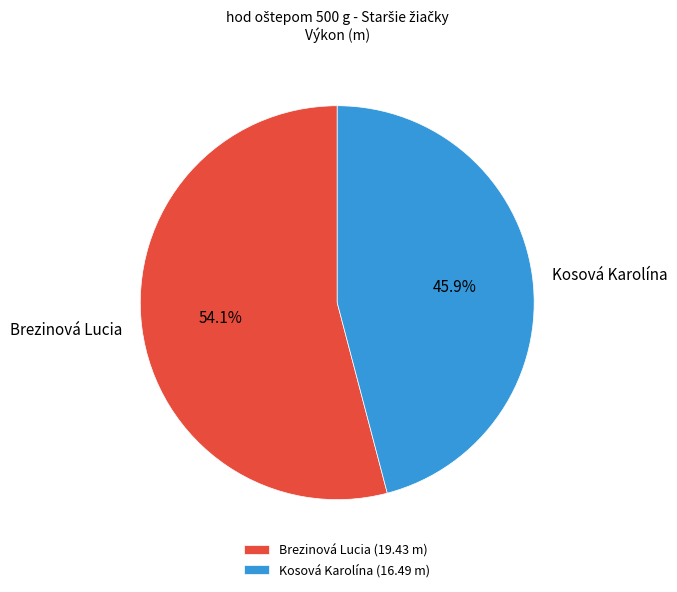

Between Brezinová Lucia and Kosová Karolína, which is larger?

Brezinová Lucia